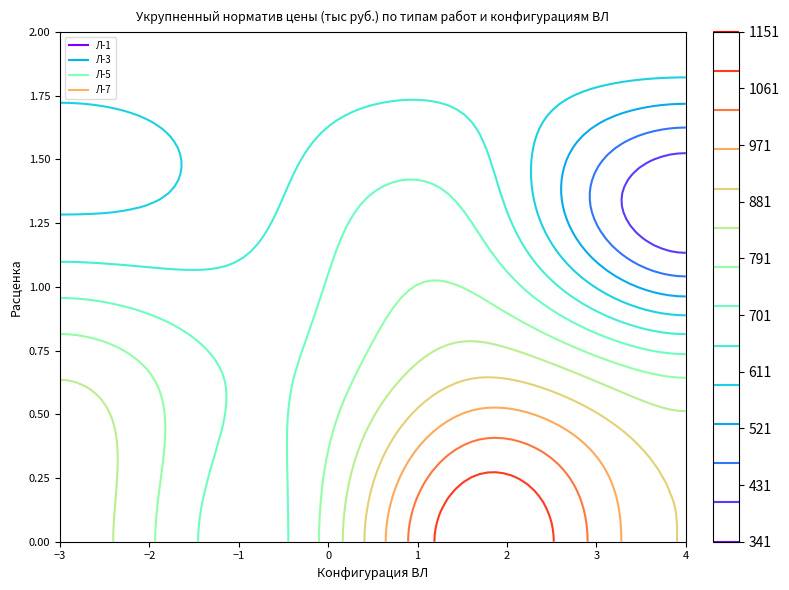

What is the difference between the second highest and second lowest values in the Л-7 series?

13